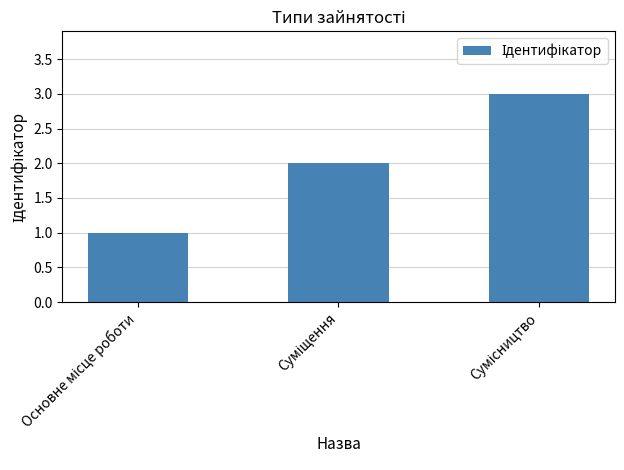

What is the difference between the second highest and minimum values?

1